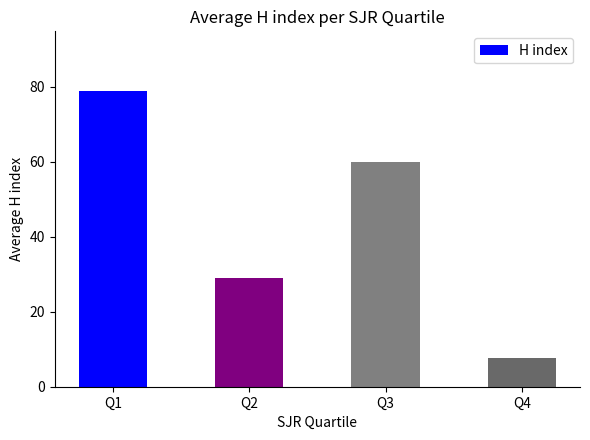

The value at Q1 is 79.0. True or false?

True